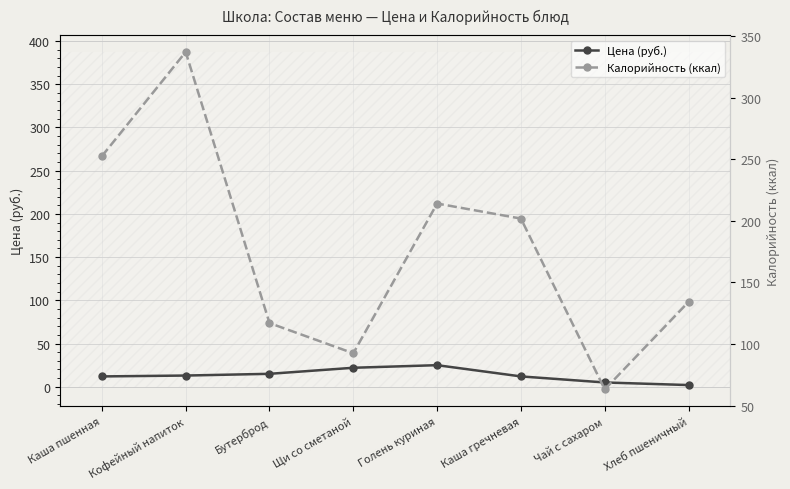

Where is Цена (руб.) nearest to the value 13?

Кофейный напиток